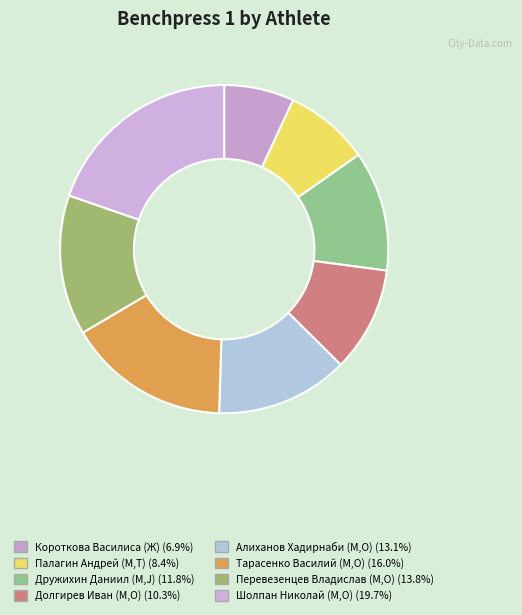

Which has a higher value, Долгирев Иван (М,O) or Дружихин Даниил (М,J)?

Дружихин Даниил (М,J)